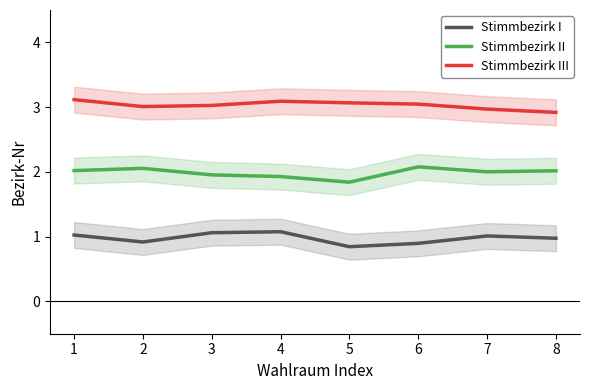

How many data points does each series have?

8